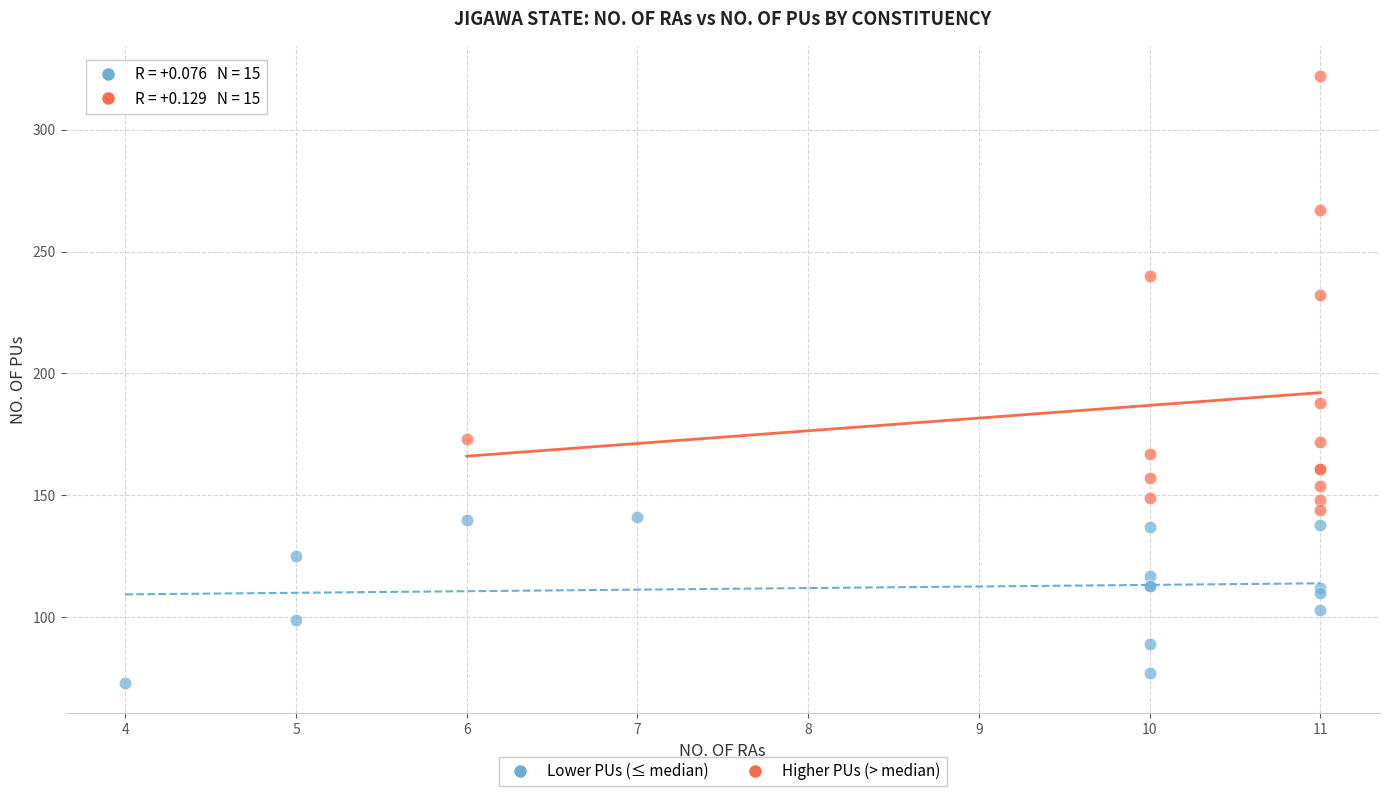

Which series has the widest spread of Y values?

Higher PUs (> median)